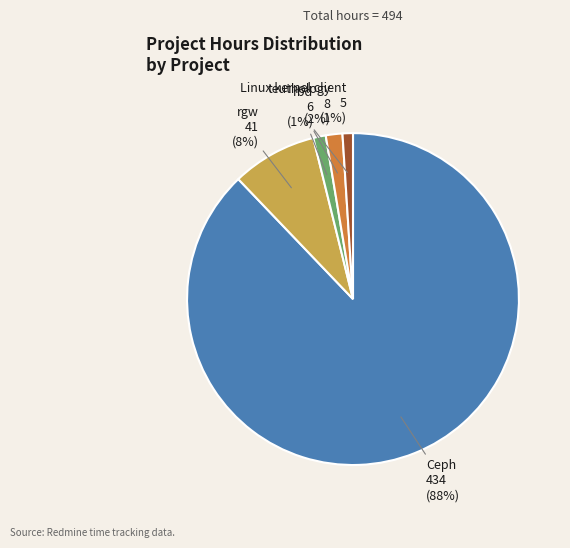

How many slices are in this pie chart?

5